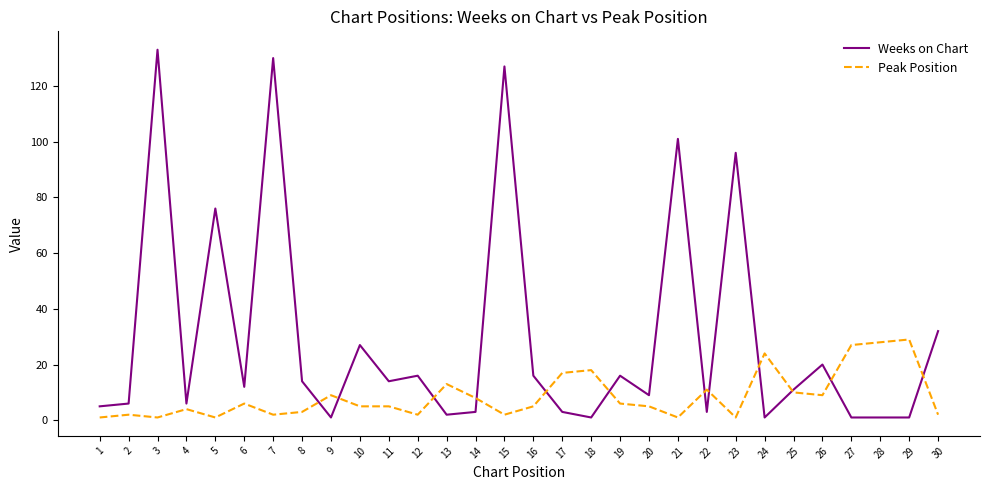

Is the value of Peak Position at 21 greater than the value of Weeks on Chart at 23?

No